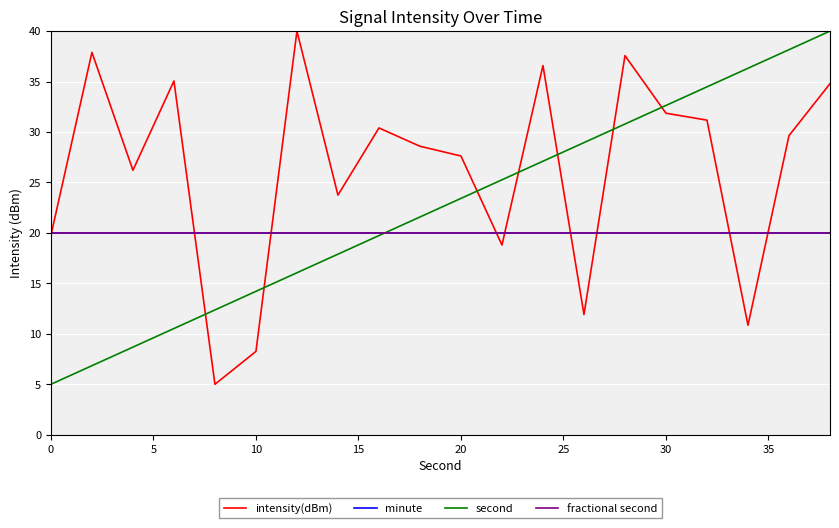

Does the chart have visible grid lines?

Yes